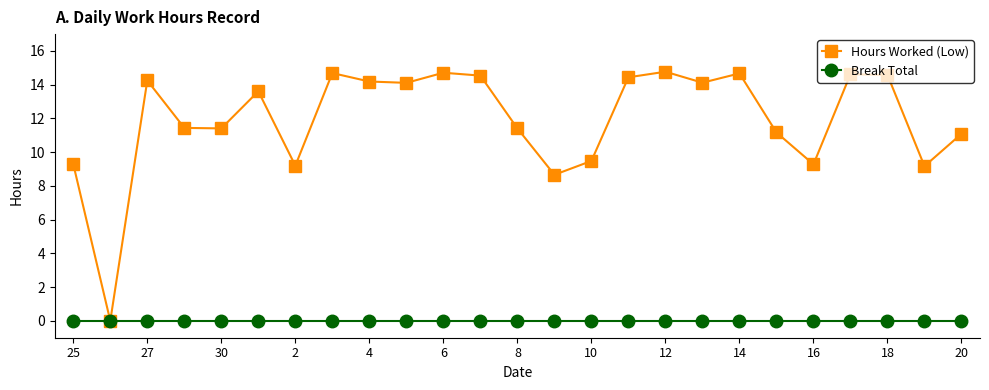

In Hours Worked (Low), how many points are lower than both neighbors (excluding endpoints)?

8